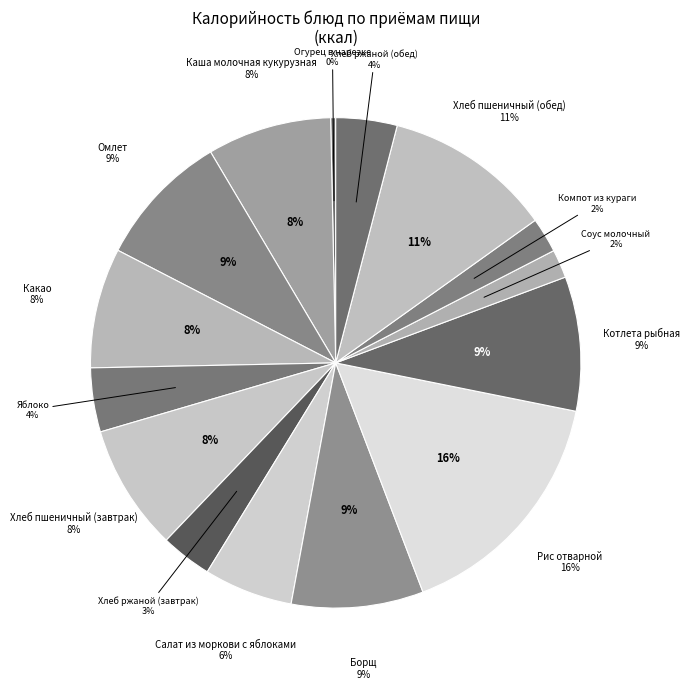

How much of the chart is everything except Завтрак?

58.8%